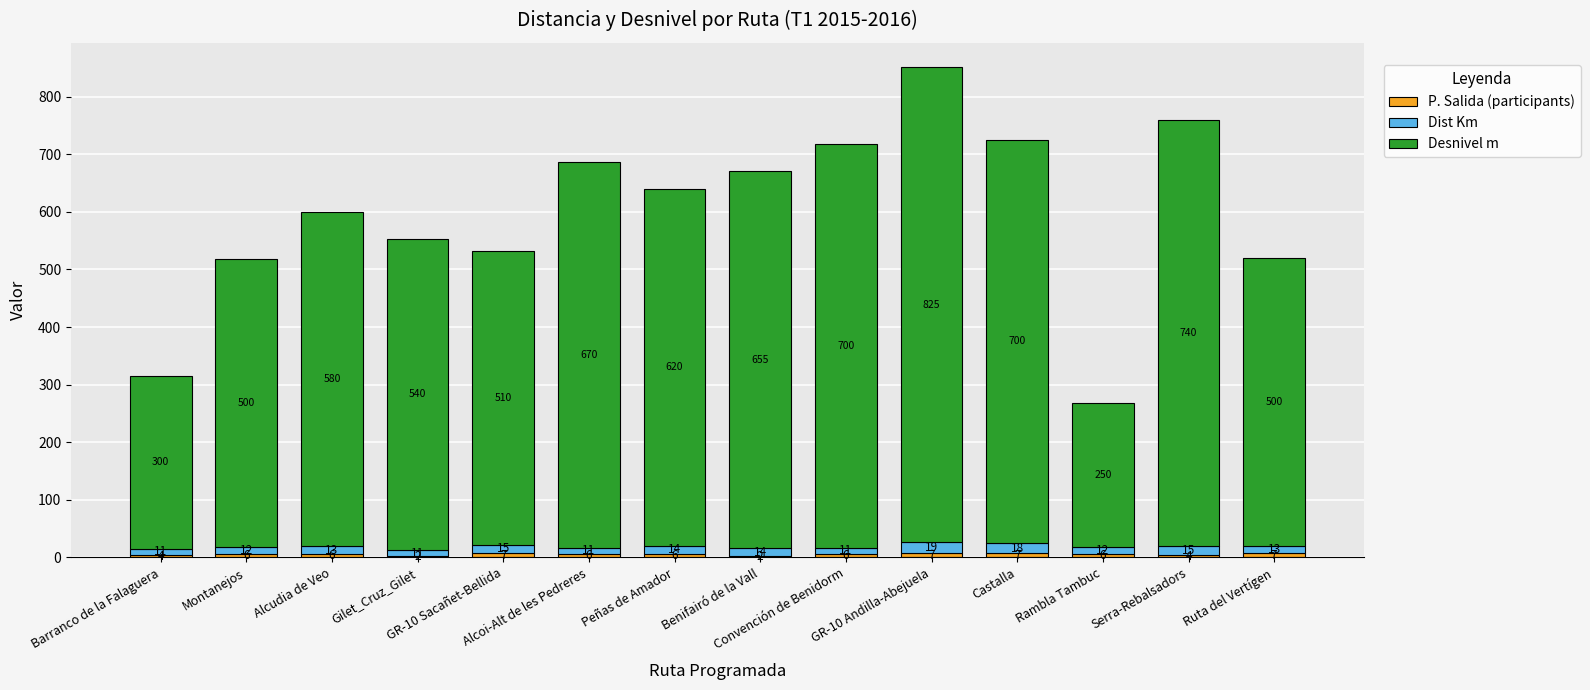

At which label does Dist Km first exceed 13?

GR-10 Sacañet-Bellida